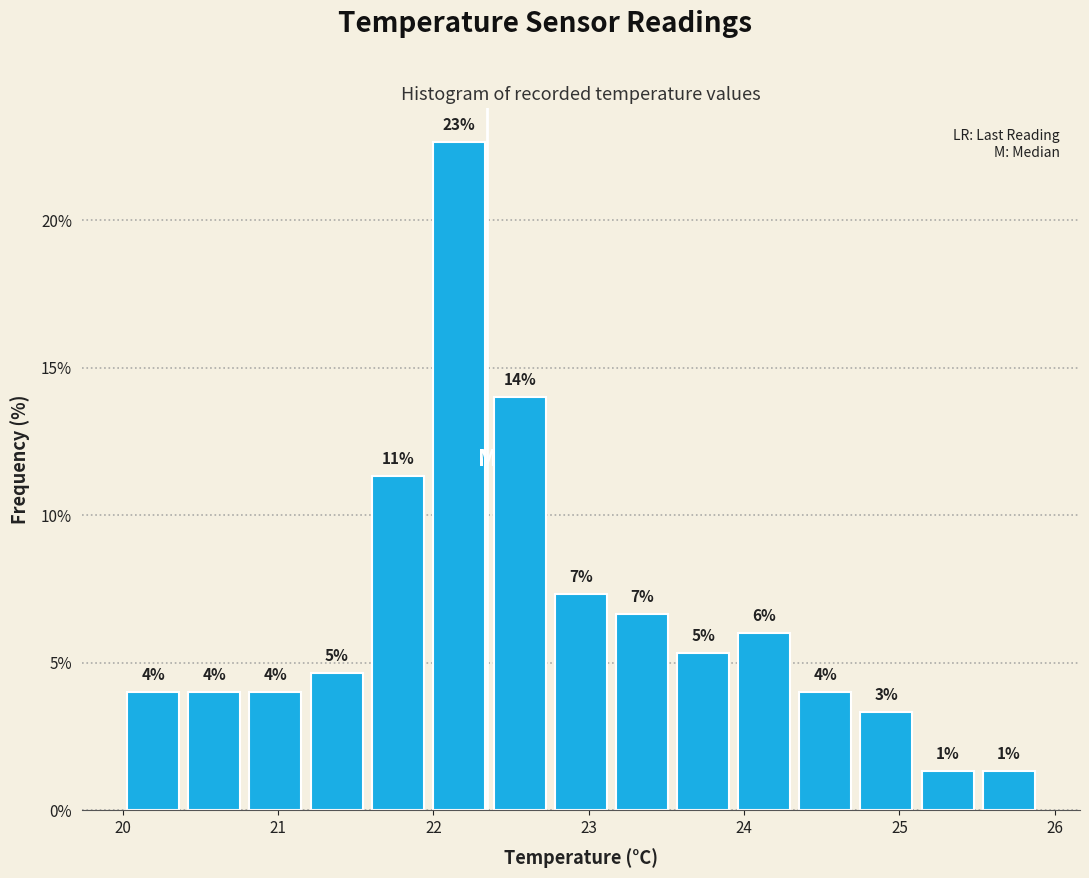

Read against the x-axis, roughly where is the centre of the tallest bar?

22.2